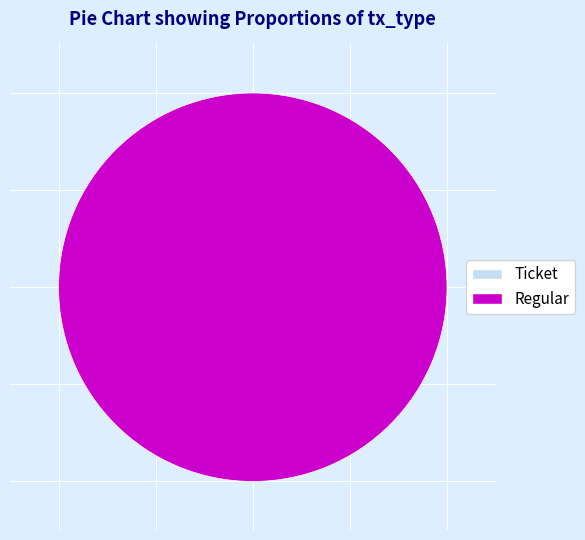

Count the number of slices in the pie.

2